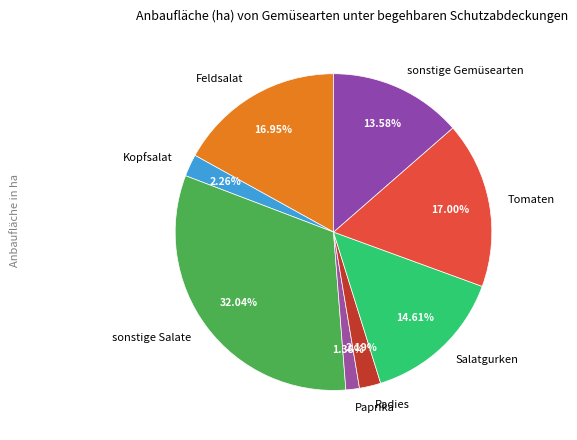

The Paprika slice represents 1% of the pie. True or false?

True